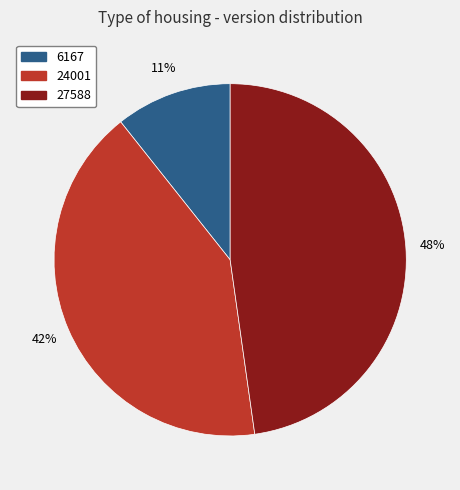

Count the number of slices in the pie.

3